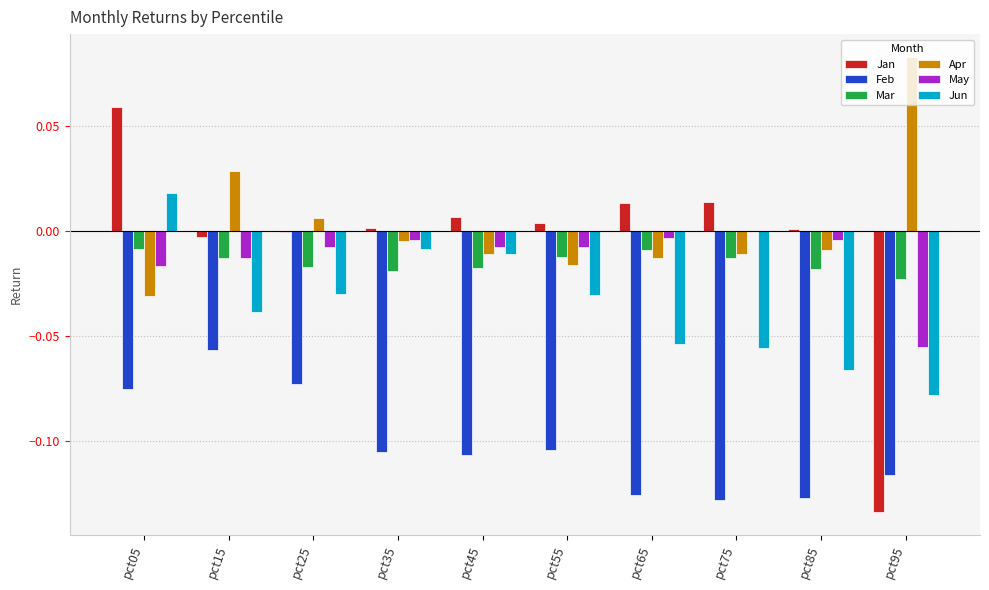

Which series changed the most between pct45 and pct95?

Jan